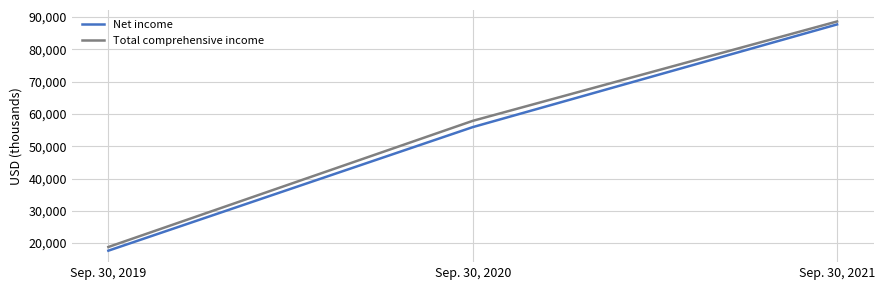

True or false: Net income has a value of 87737 at Sep. 30, 2021.

True